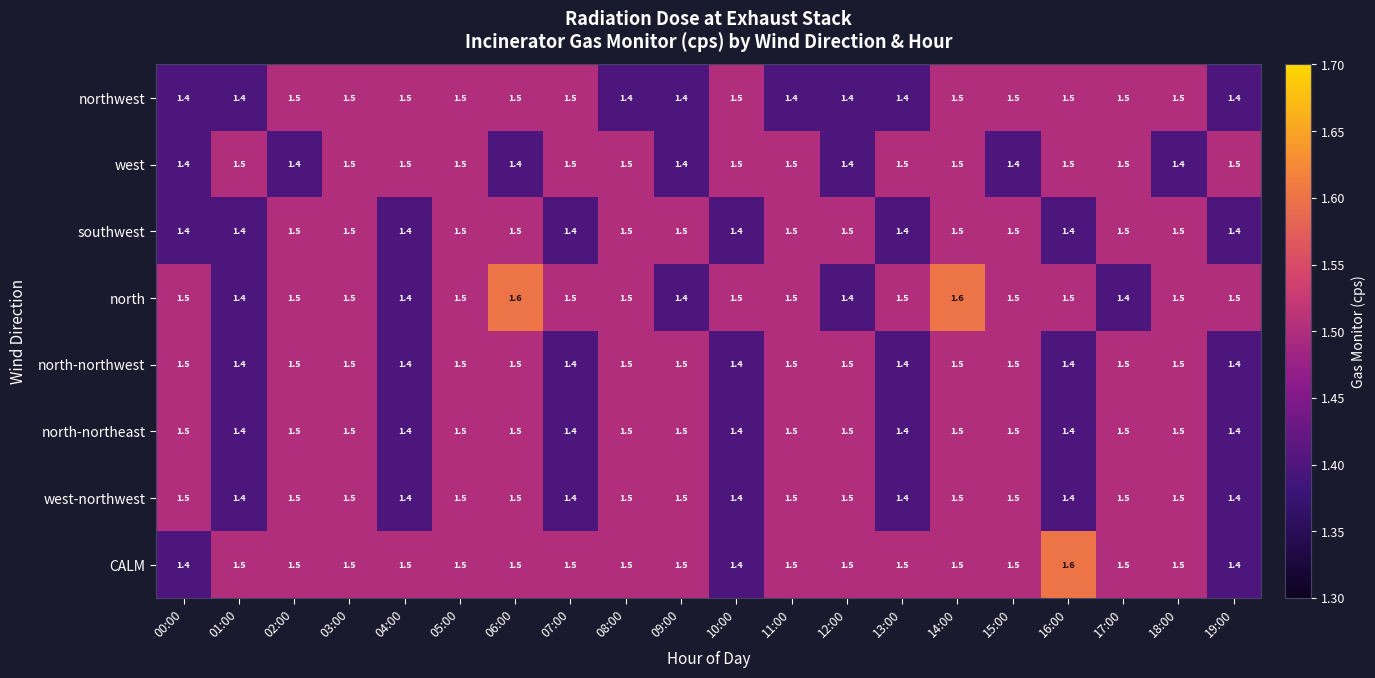

Is it true that north-northwest equals 1.4 at 01:00?

True